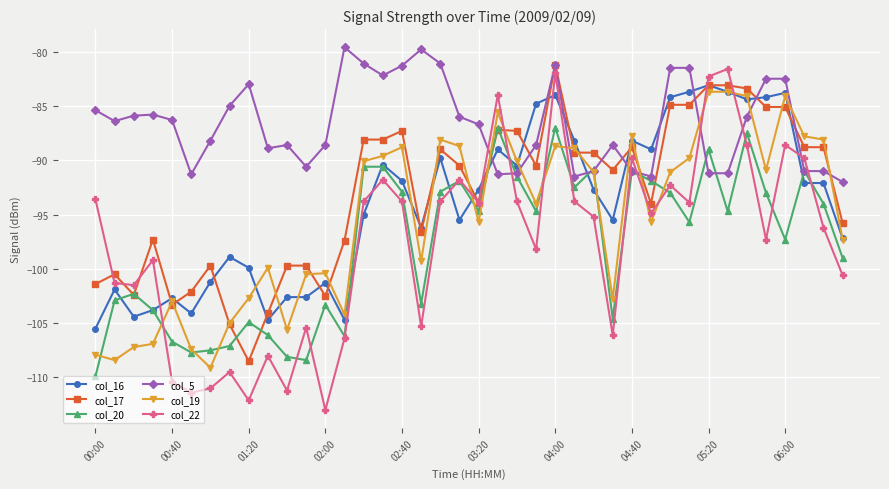

After their last crossing, which series has the higher values: col_20 or col_5?

col_5